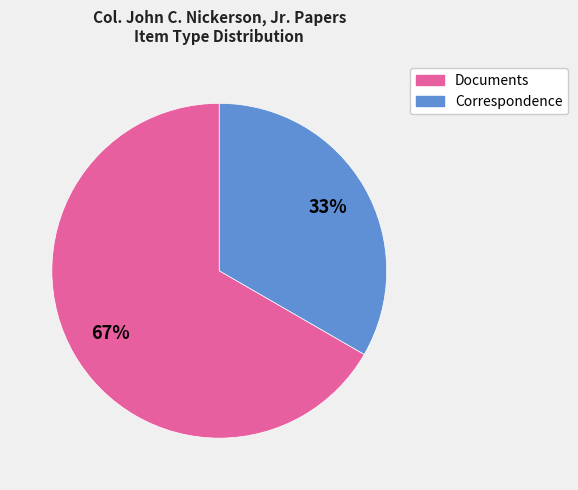

Is there any slice that represents more than half of the pie?

Yes